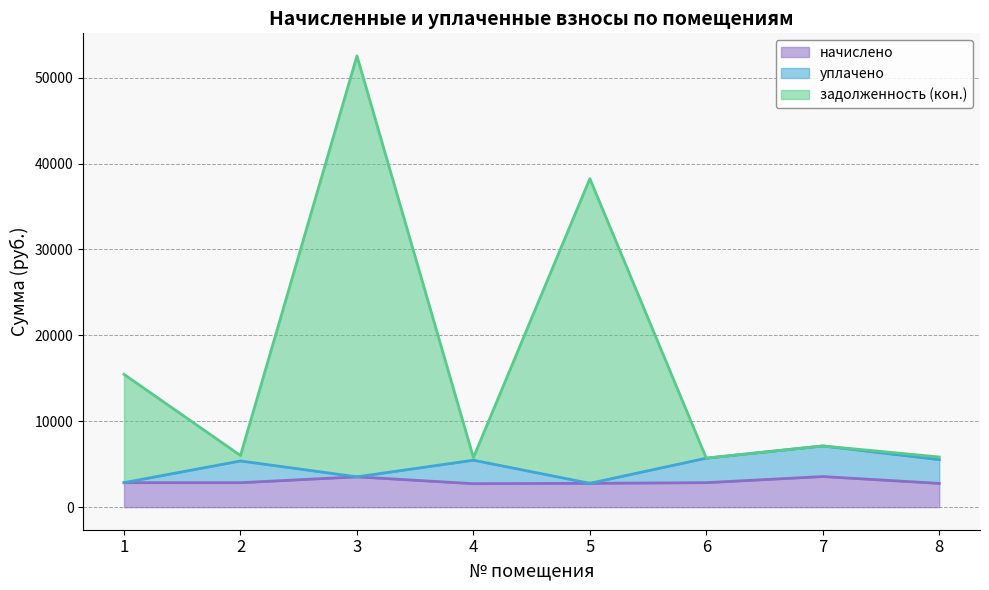

How many interior local valleys does the начислено series have?

2